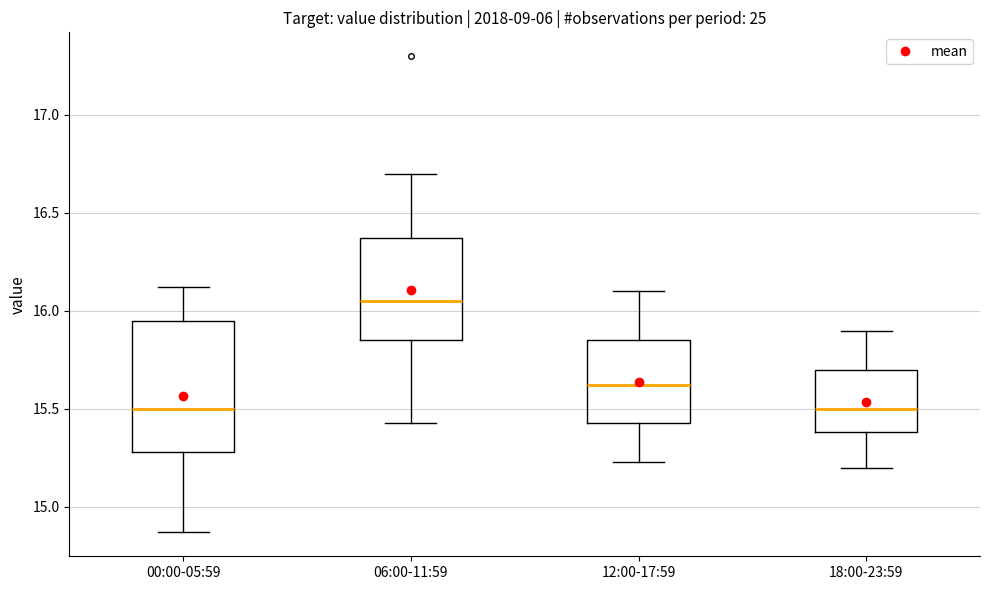

Reading left to right, read every box against the y-axis: the position of its median line, the range the box covers, and the ends of its whiskers. The values are not printed on the chart, so give them approximately, as read against the axis.

00:00-05:59: median 15.50, box 15.30 to 15.95, whiskers 14.85 to 16.10
06:00-11:59: median 16.05, box 15.85 to 16.35, whiskers 15.45 to 16.70
12:00-17:59: median 15.60, box 15.45 to 15.85, whiskers 15.25 to 16.10
18:00-23:59: median 15.50, box 15.40 to 15.70, whiskers 15.20 to 15.90